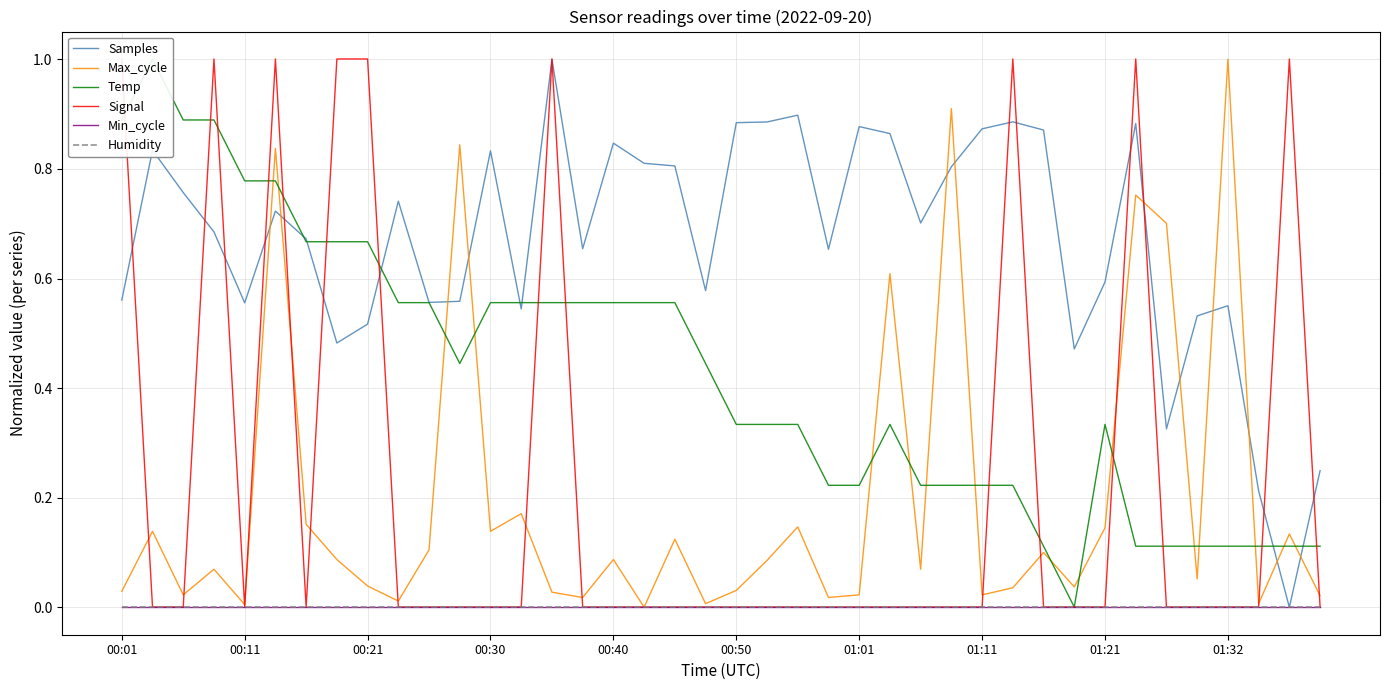

After their last crossing, which series has the higher values: Samples or Max_cycle?

Samples